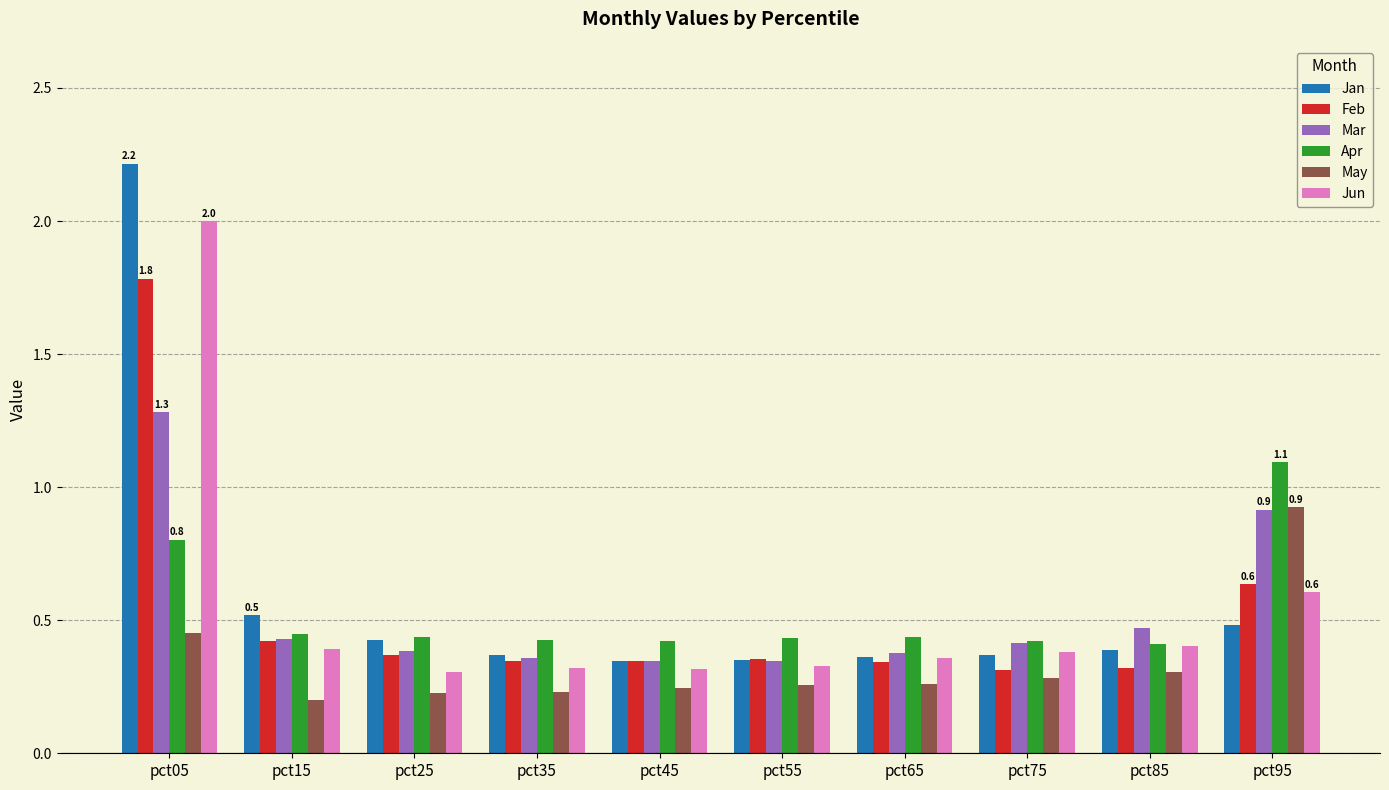

The May series shows 0.2 at pct85. True or false?

False